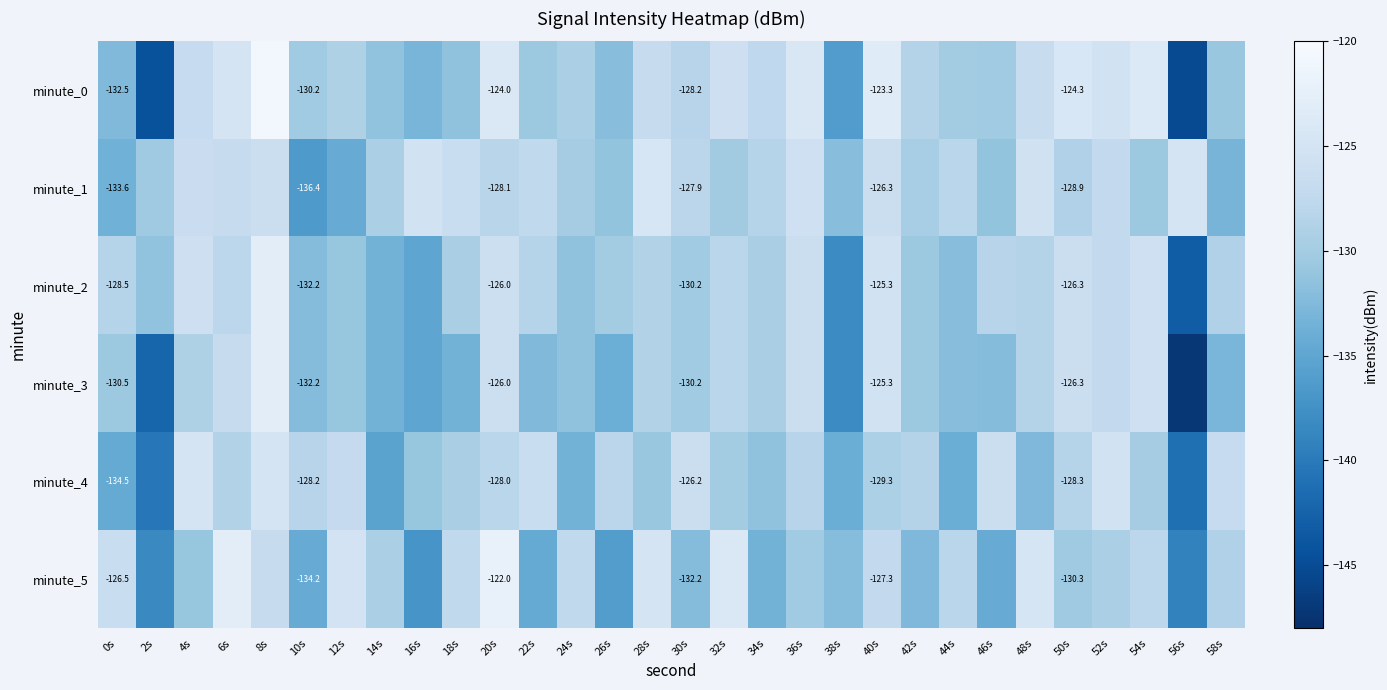

Is the value of minute_0 at 10s greater than the value of minute_3 at 40s?

No